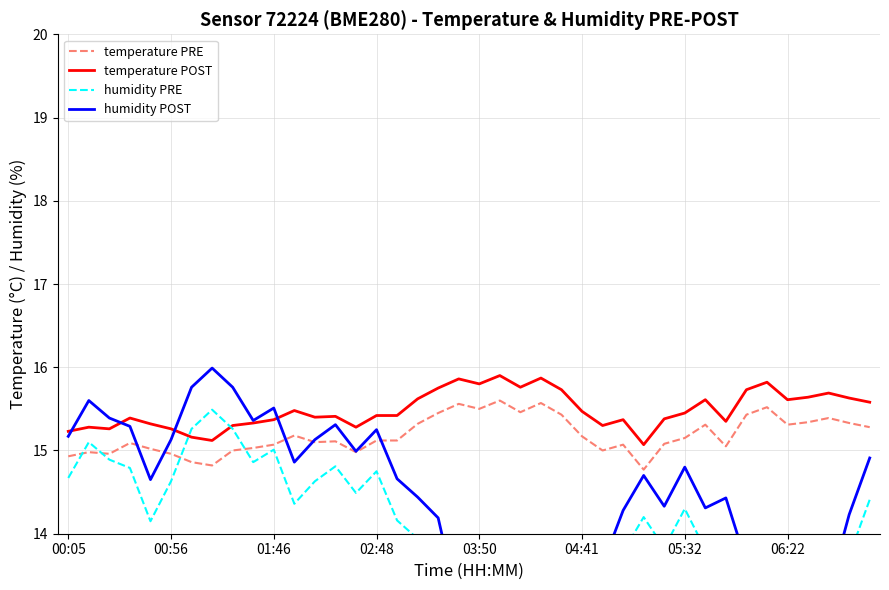

What is the total value across all series at 36?

56.6